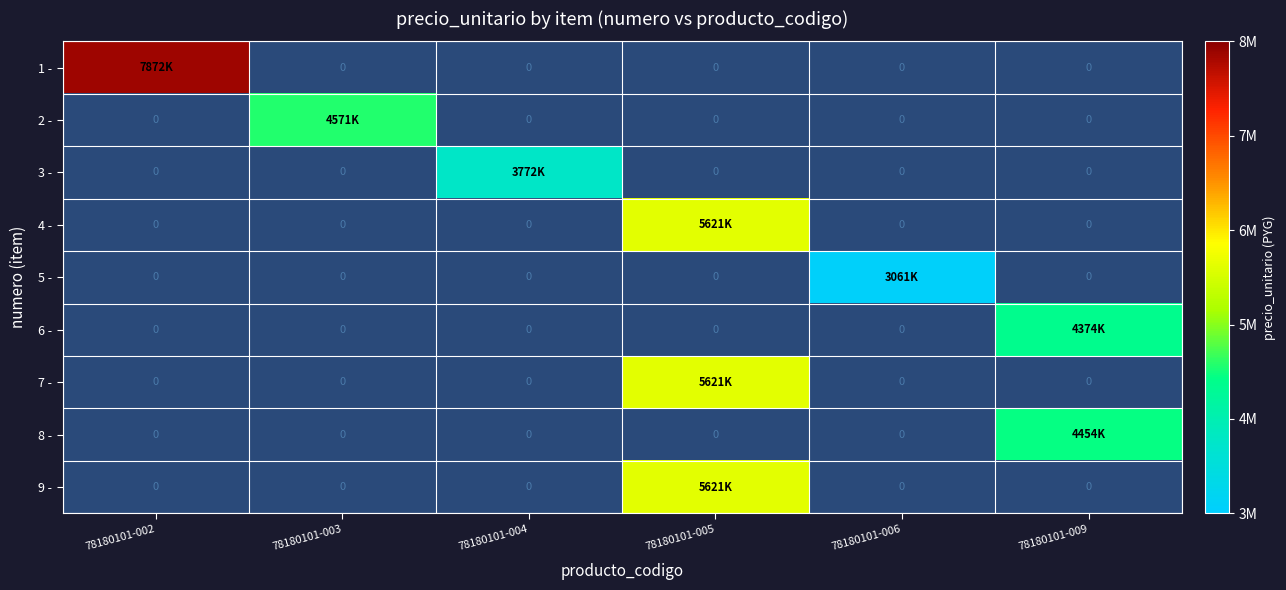

What is the maximum value shown in the chart?

7872200.0